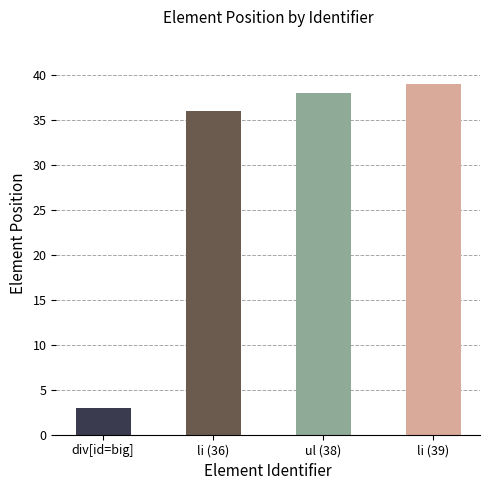

The chart shows a value of 36 at li (36). True or false?

True